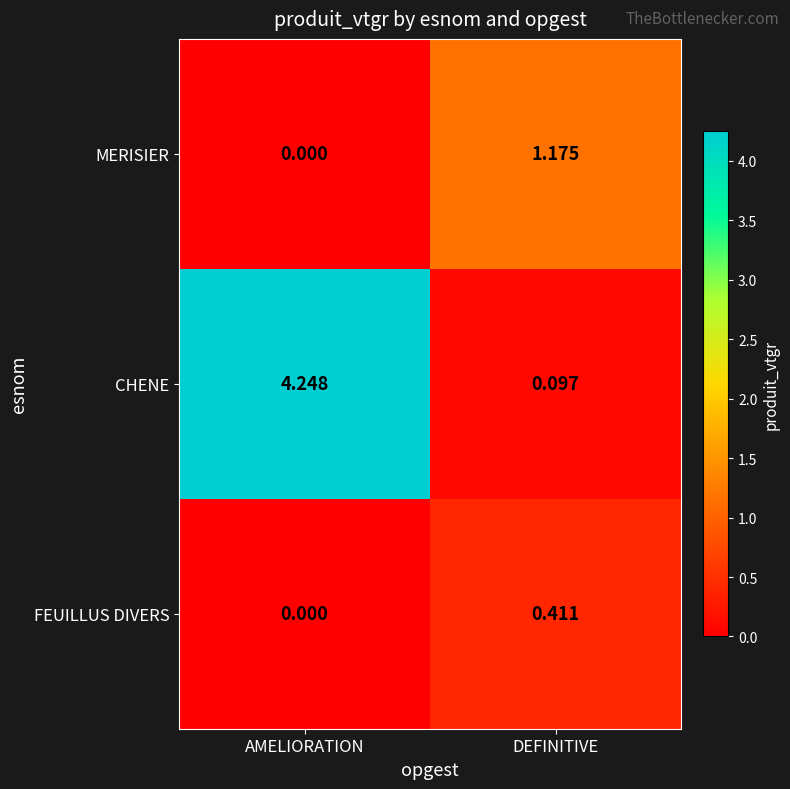

At which label is CHENE closest to 2?

DEFINITIVE